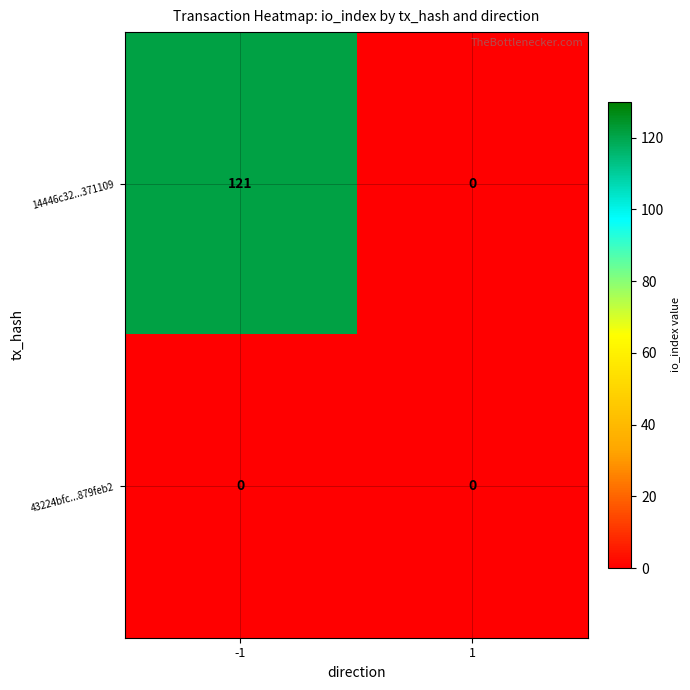

The 14446c32...371109 series shows 121 at -1. True or false?

True